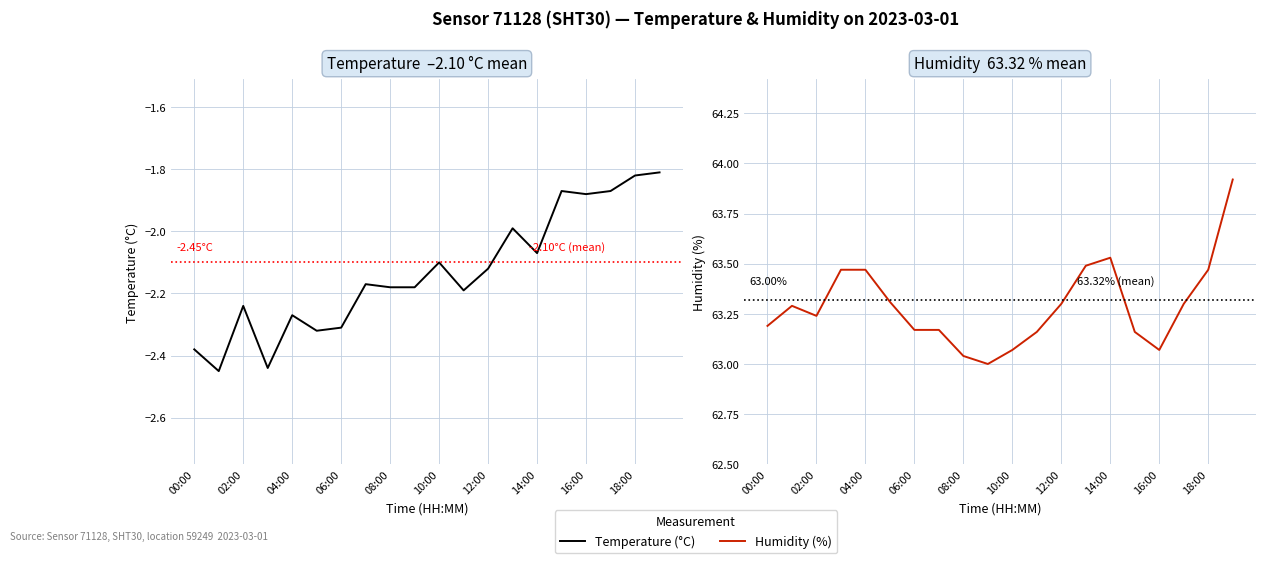

At 11, list the series in order from largest to smallest.

humidity, temperature